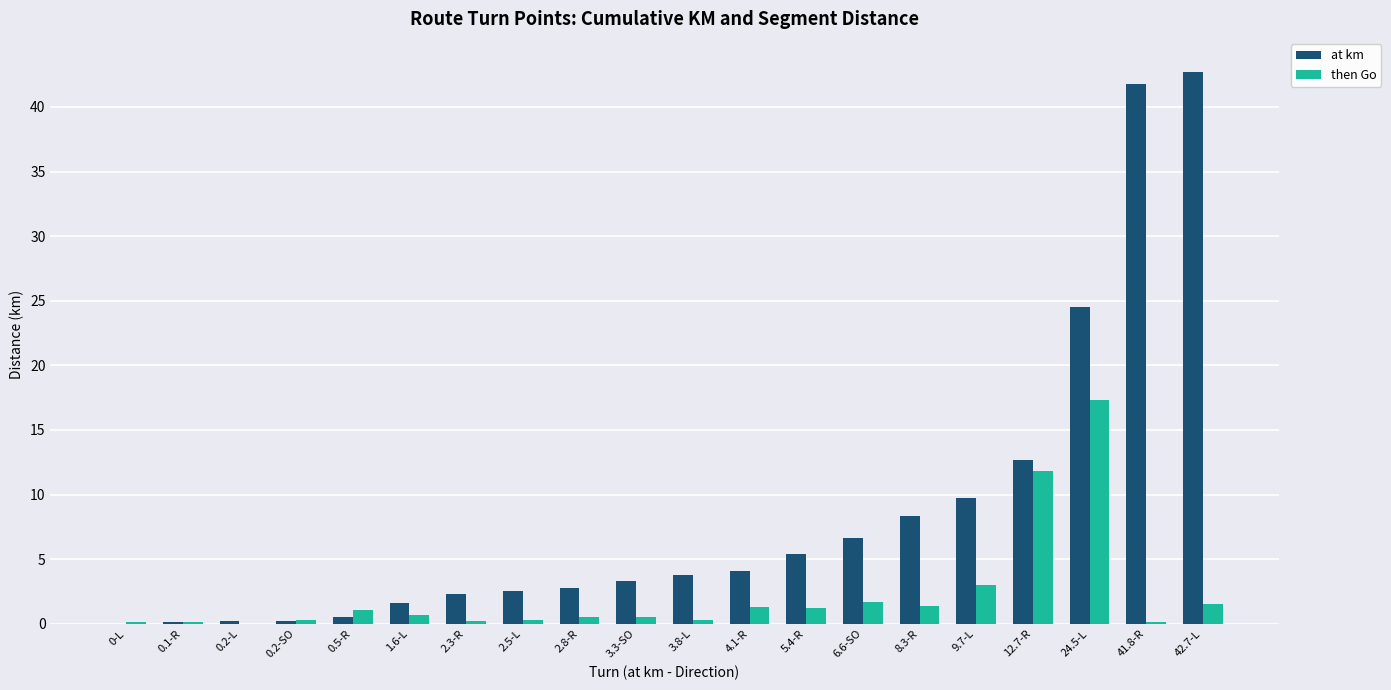

Between 0.1-R and 42.7-L, which series saw the biggest shift?

at km